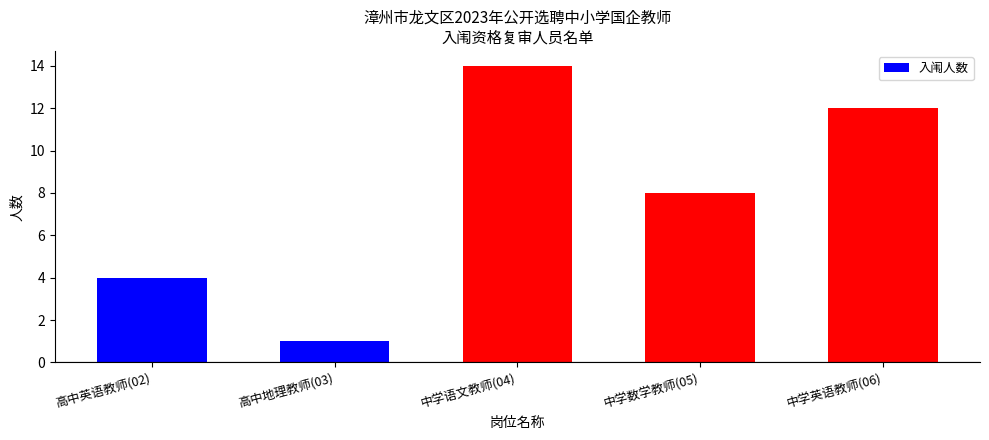

How many bars are there in total?

5